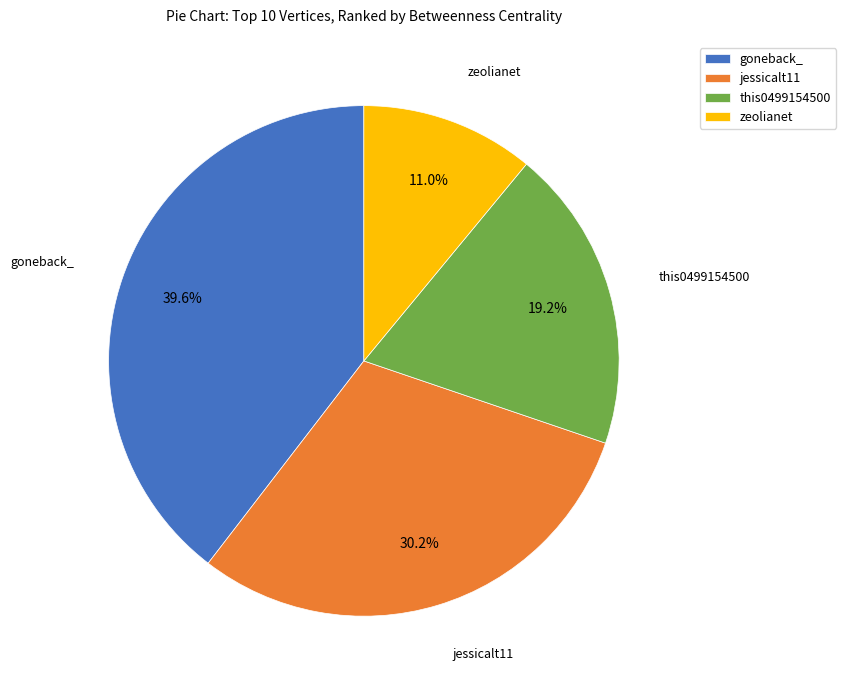

Count the number of slices in the pie.

4